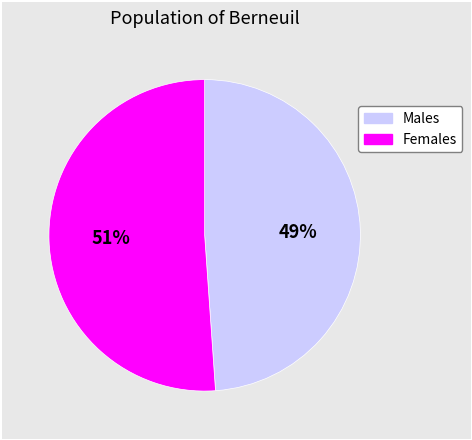

To the nearest percent, what is the difference between the largest and smallest slice percentages?

2%